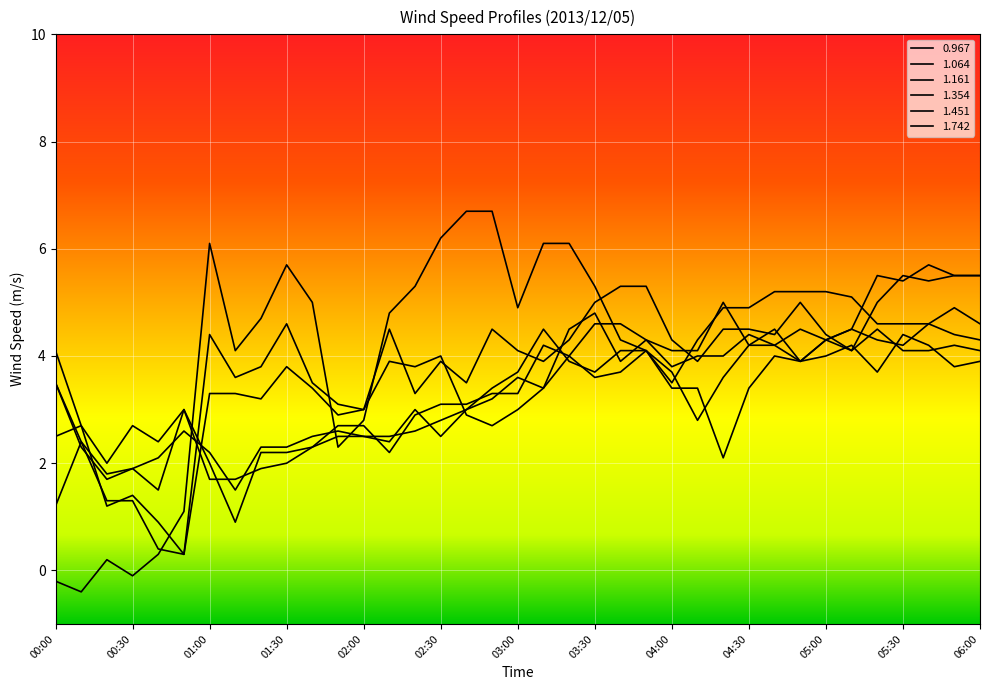

Does the chart have visible grid lines?

Yes